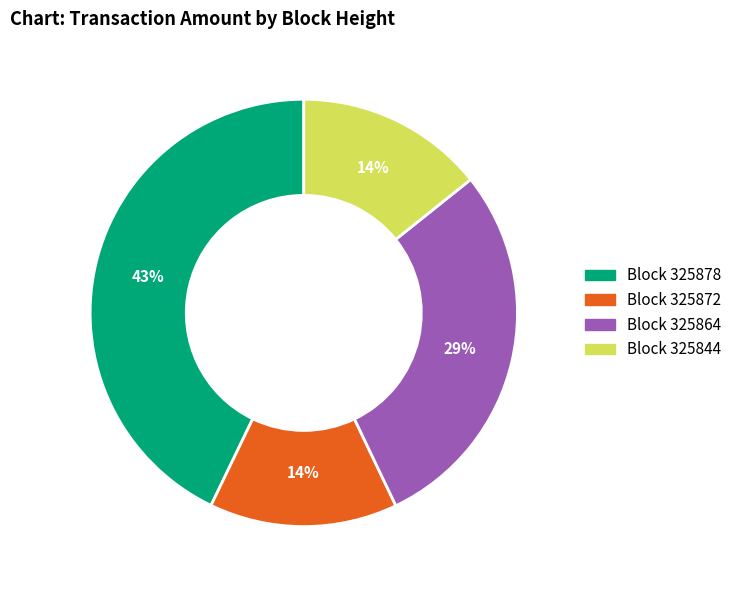

To the nearest percent, what is the difference between the largest and smallest slice percentages?

29%